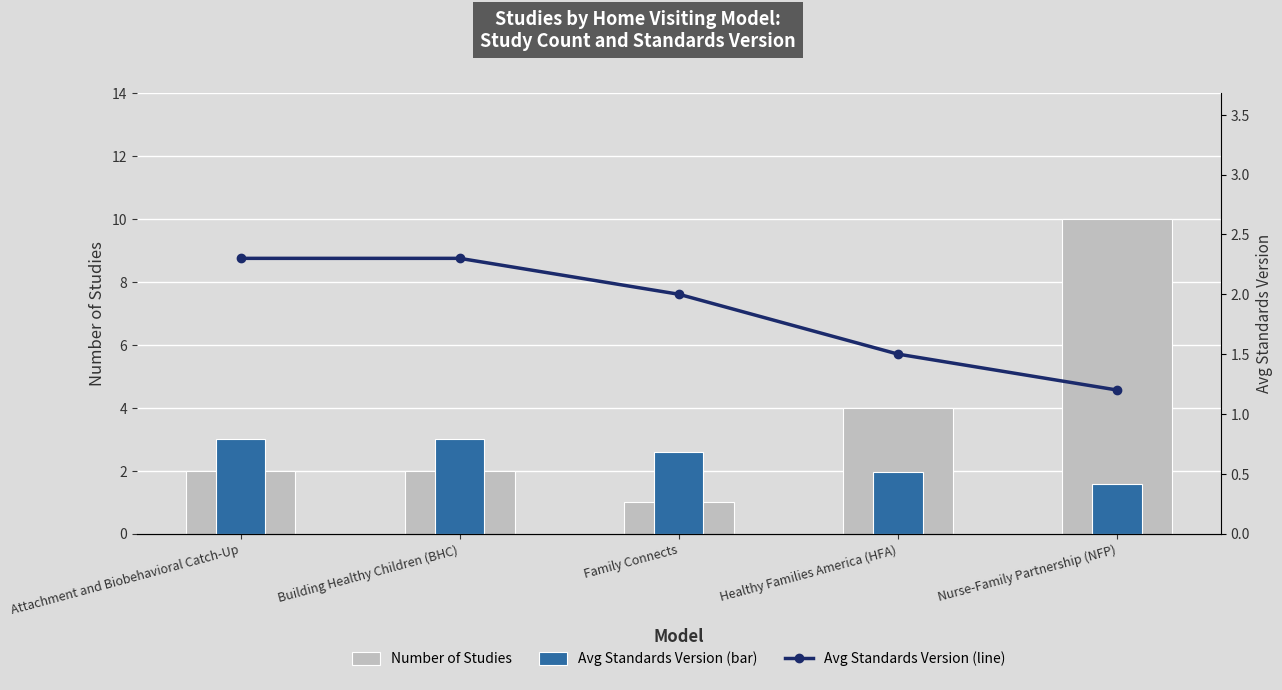

What is the greatest value displayed?

10.0